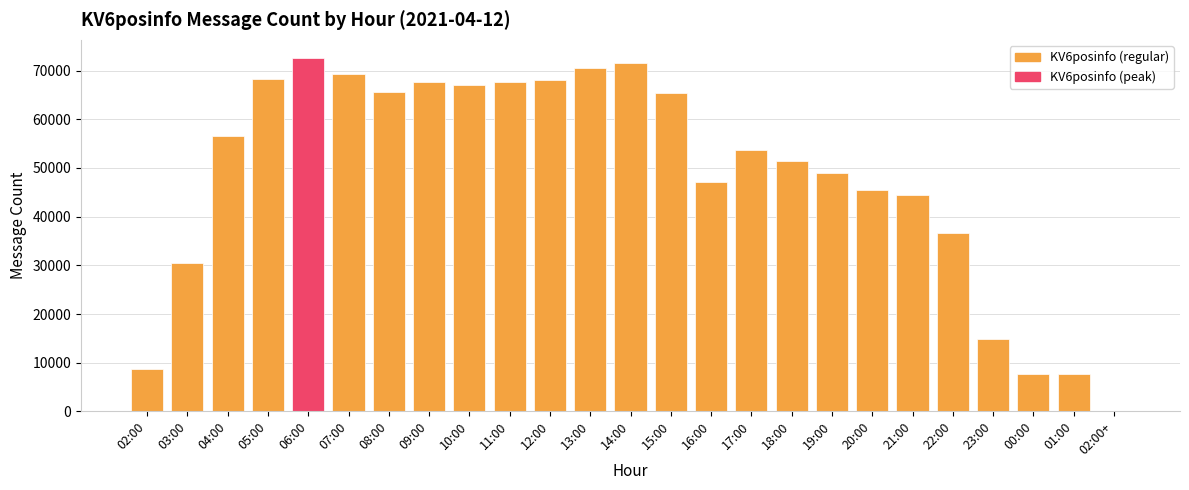

True or false: the data shows 67717 at 11:00.

True